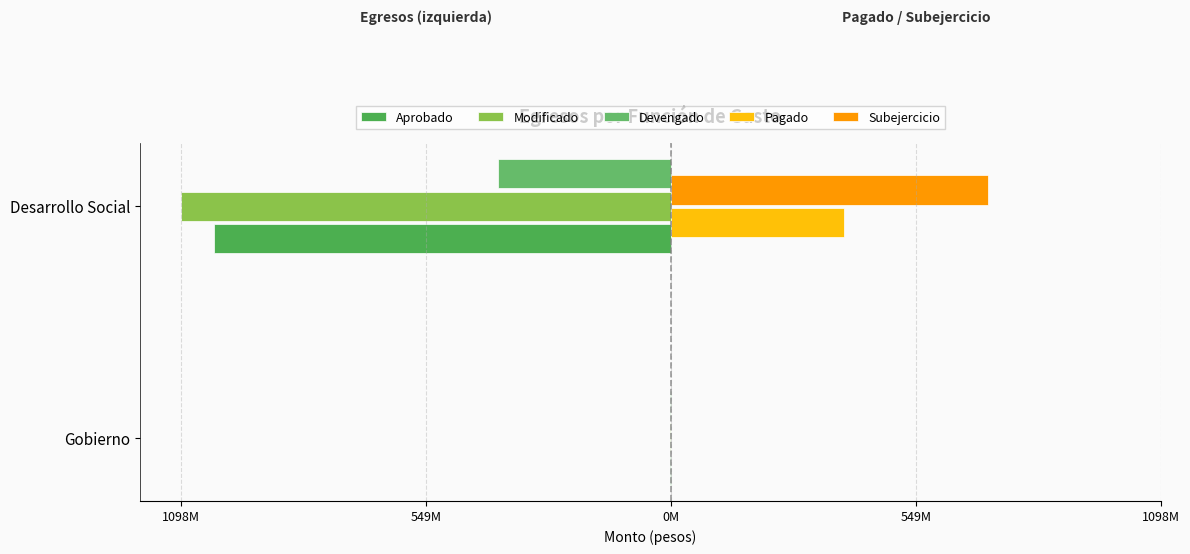

How many bars are there in each group?

5